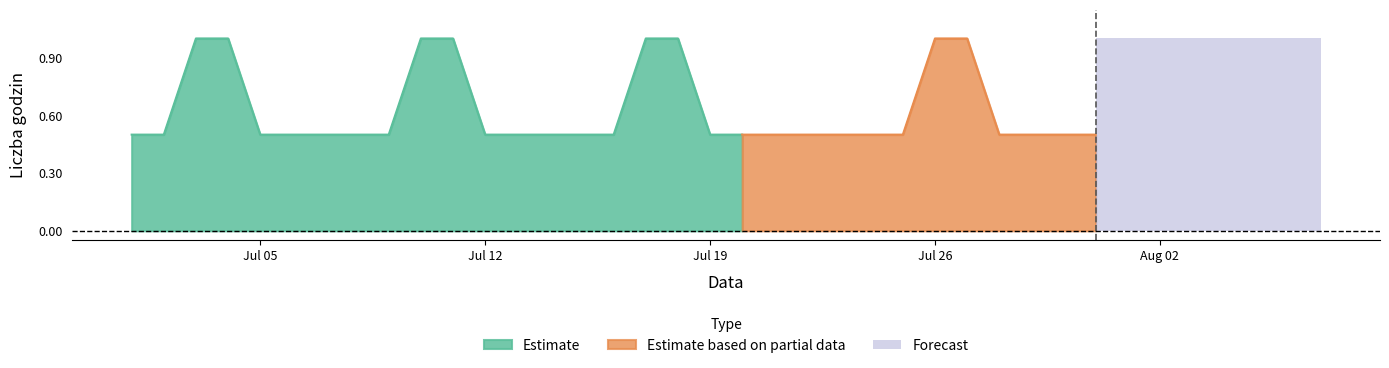

Is it true that the value at 2021-07-18 is 1.0?

True